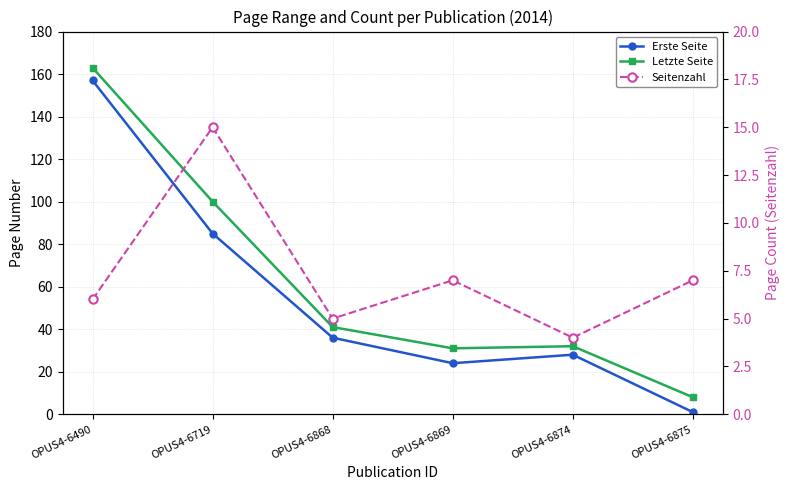

At OPUS4-6490, list the series in order from smallest to largest.

Seitenzahl, Erste Seite, Letzte Seite